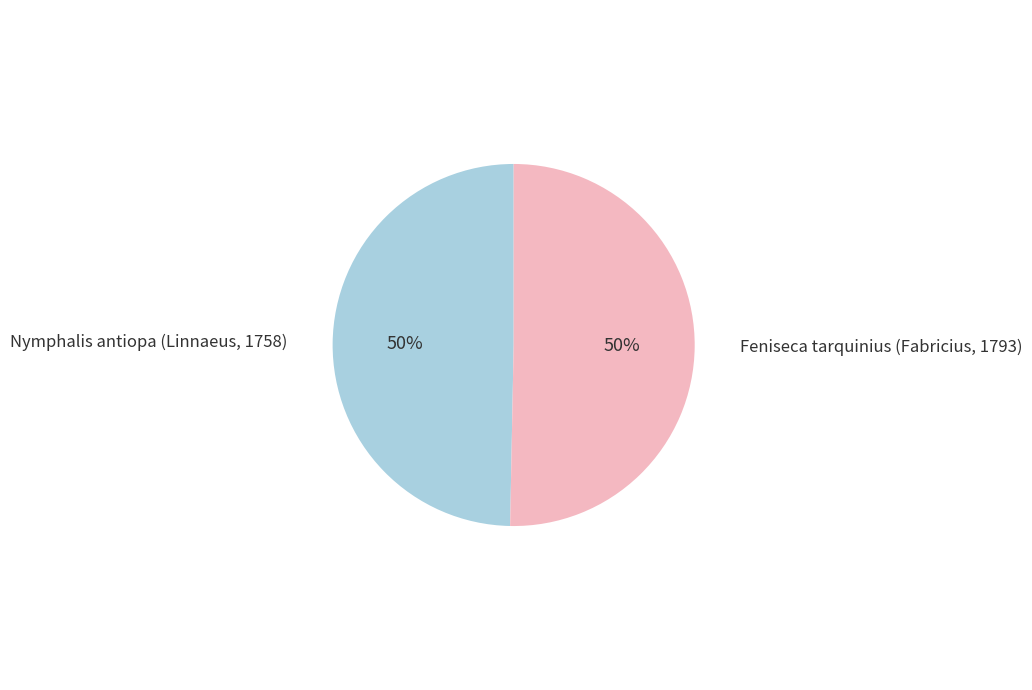

Is the sum of Feniseca tarquinius (Fabricius, 1793) and Nymphalis antiopa (Linnaeus, 1758) greater than half?

Yes